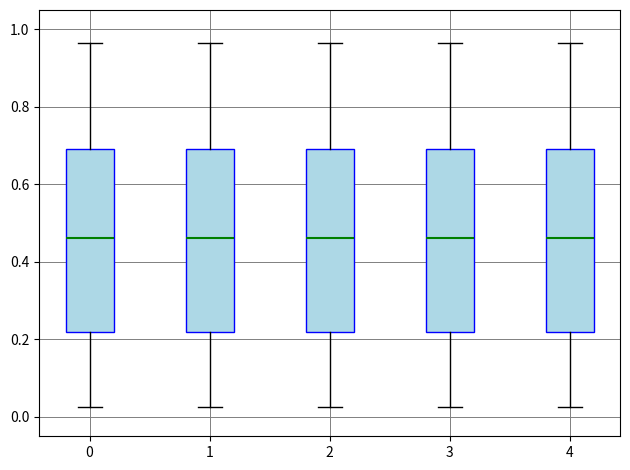

Where does the median line of the box at x = 0 sit on the y-axis? The values are not printed on the chart, so give them approximately, as read against the axis.

0.46